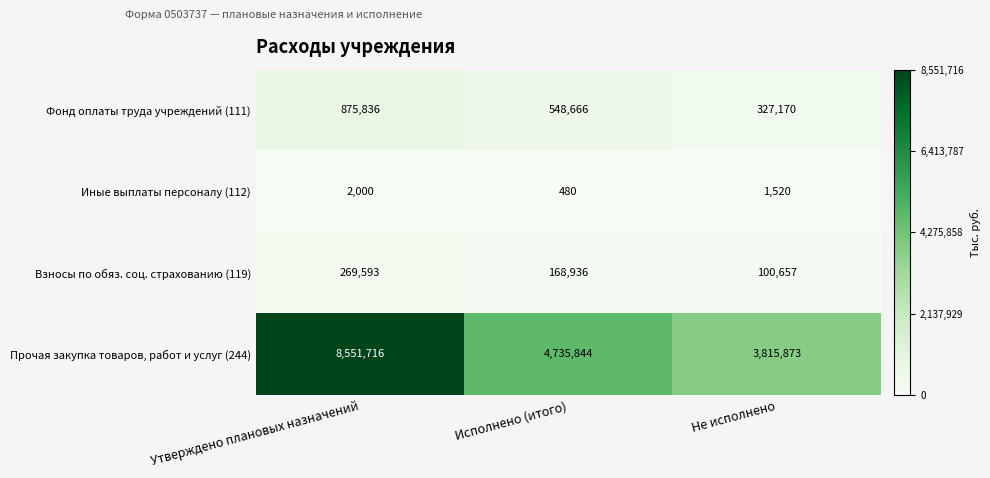

The value of Иные выплаты персоналу (112) at Не исполнено is 1520. True or false?

True